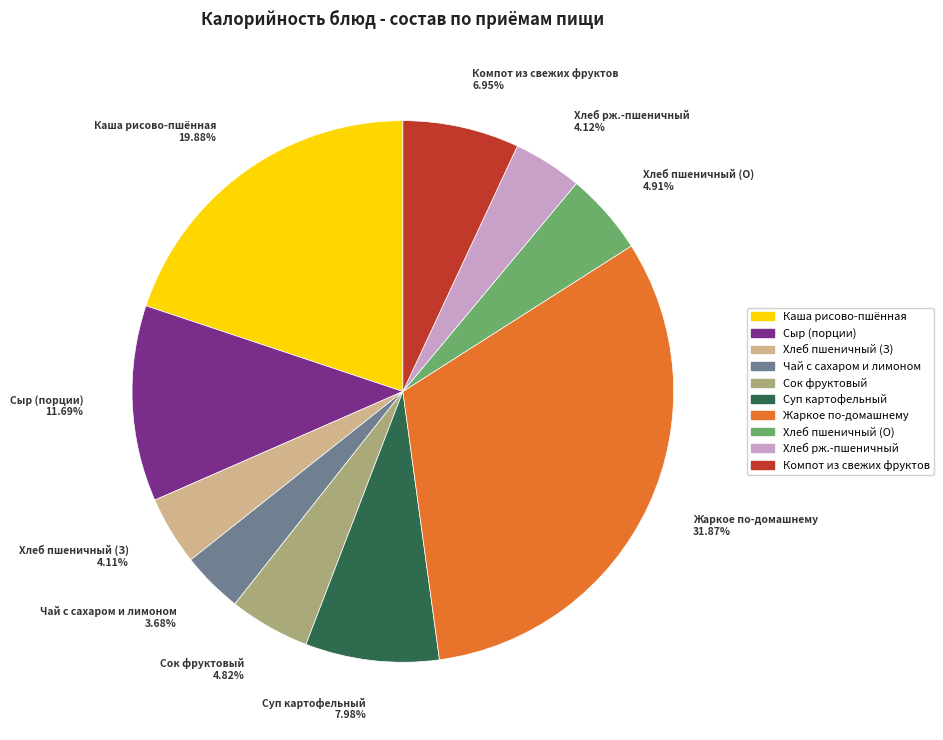

Count the number of slices in the pie.

10